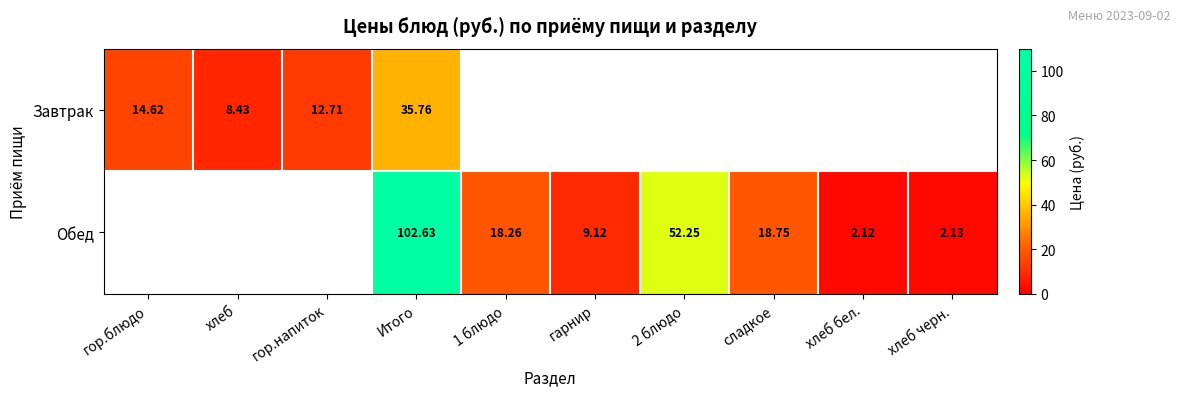

What is the total value across all series at Итого?

138.4